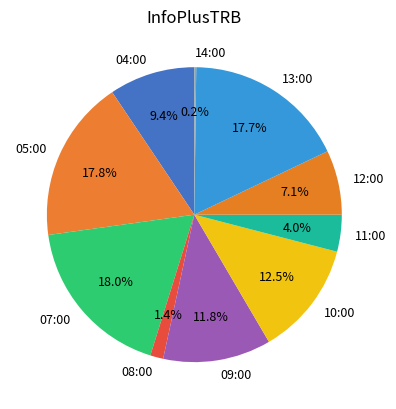

What percentage is NOT represented by 05:00?

82.2%